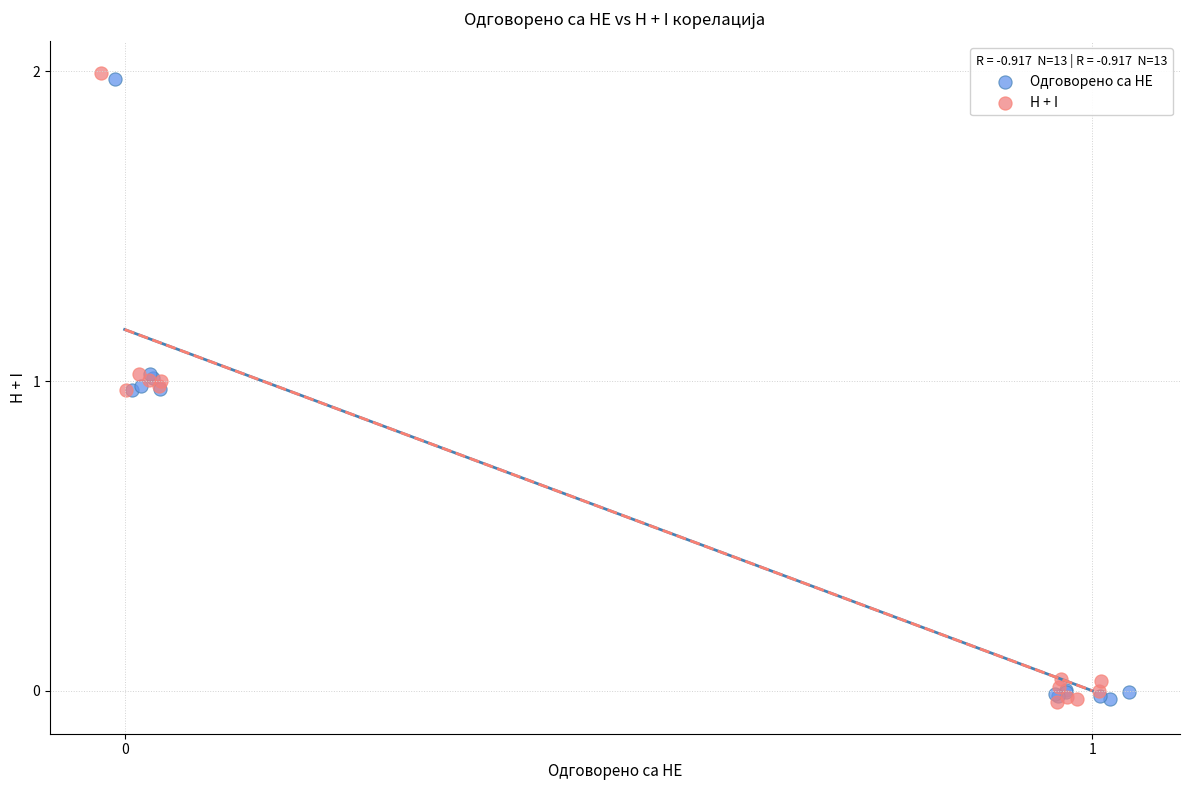

What are all the series names shown in the legend?

Одговорено са НЕ, H + I